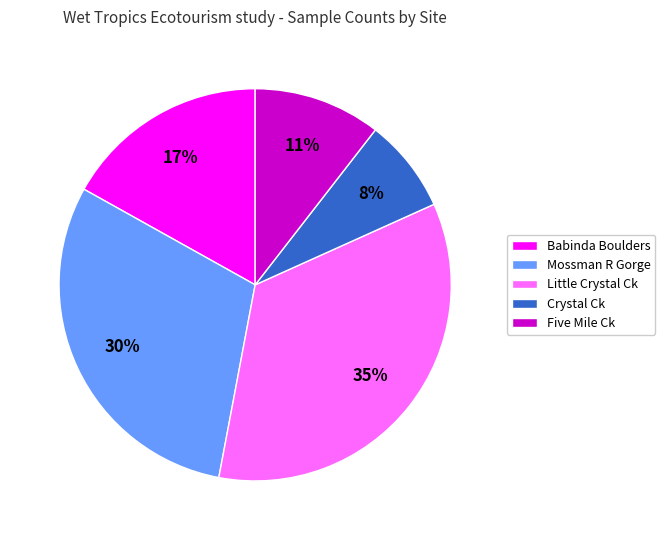

To the nearest percent, what portion does Crystal Ck represent?

8%